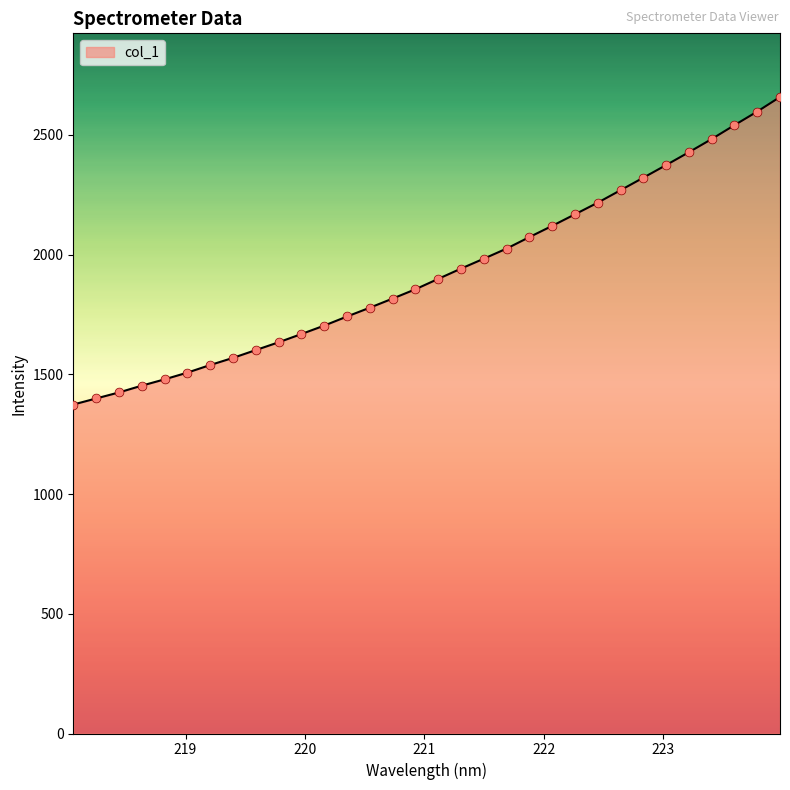

What is the greatest value displayed?

2658.6